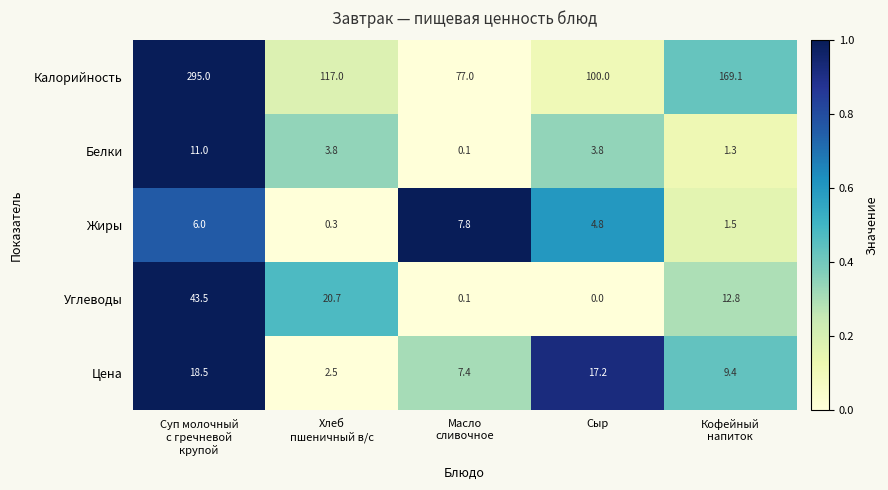

The Белки series shows 5.0 at Сыр. True or false?

False